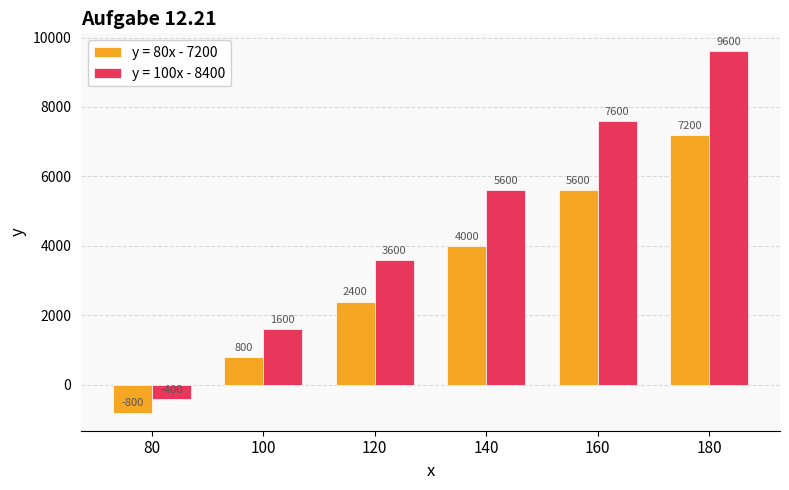

What is the highest value of the y = 80x - 7200 series?

7200